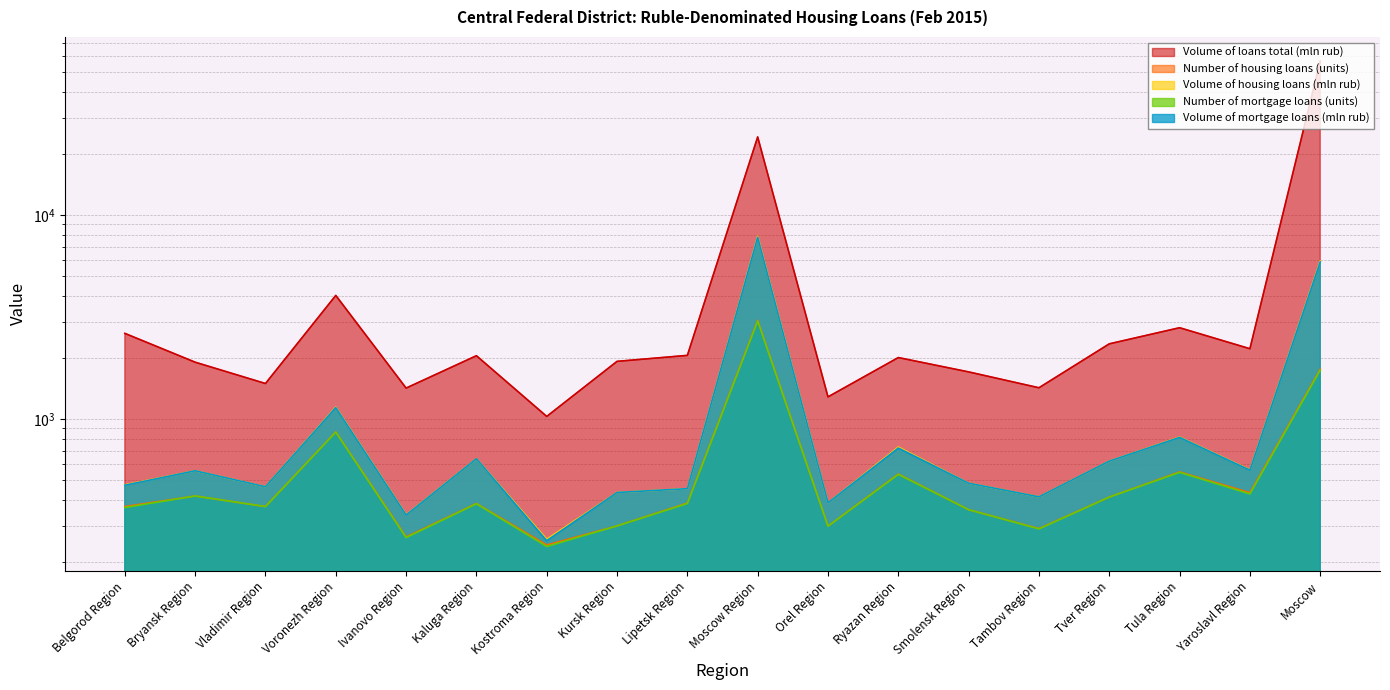

Does the chart display data point markers on the line(s)?

No